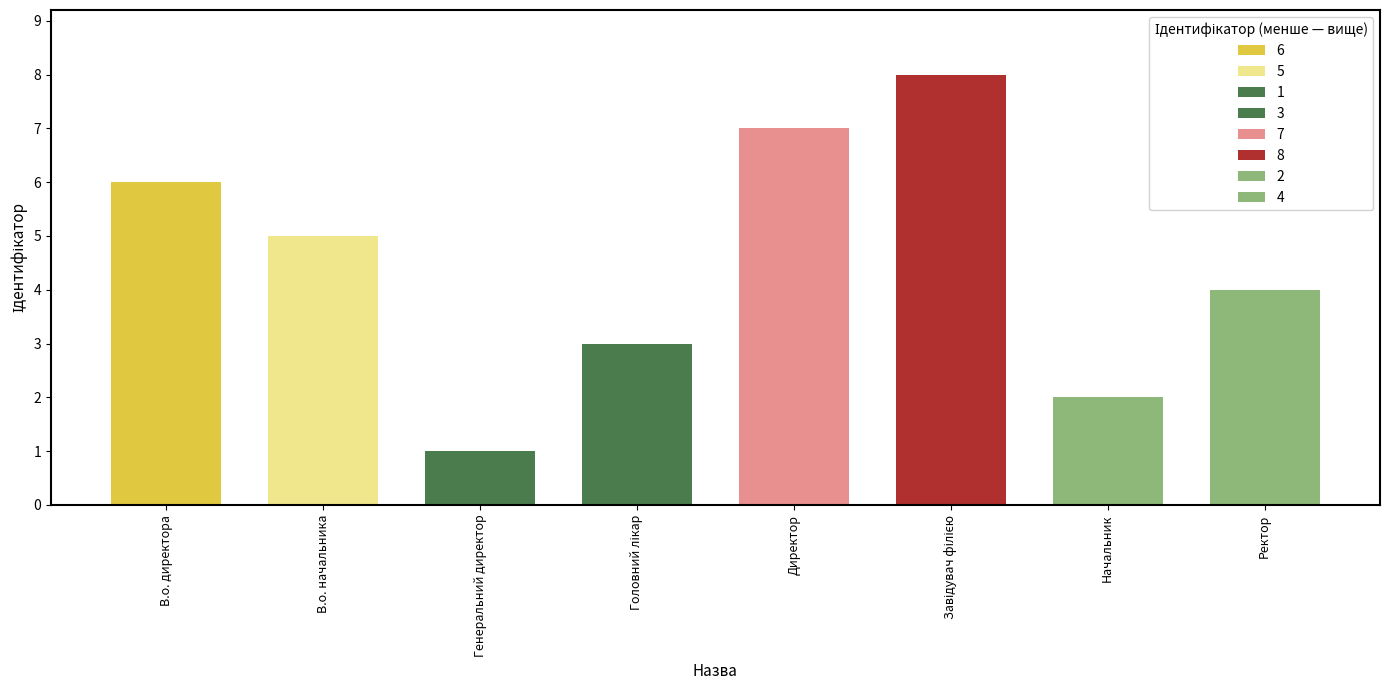

Which category has the lowest value across all series?

Генеральний директор